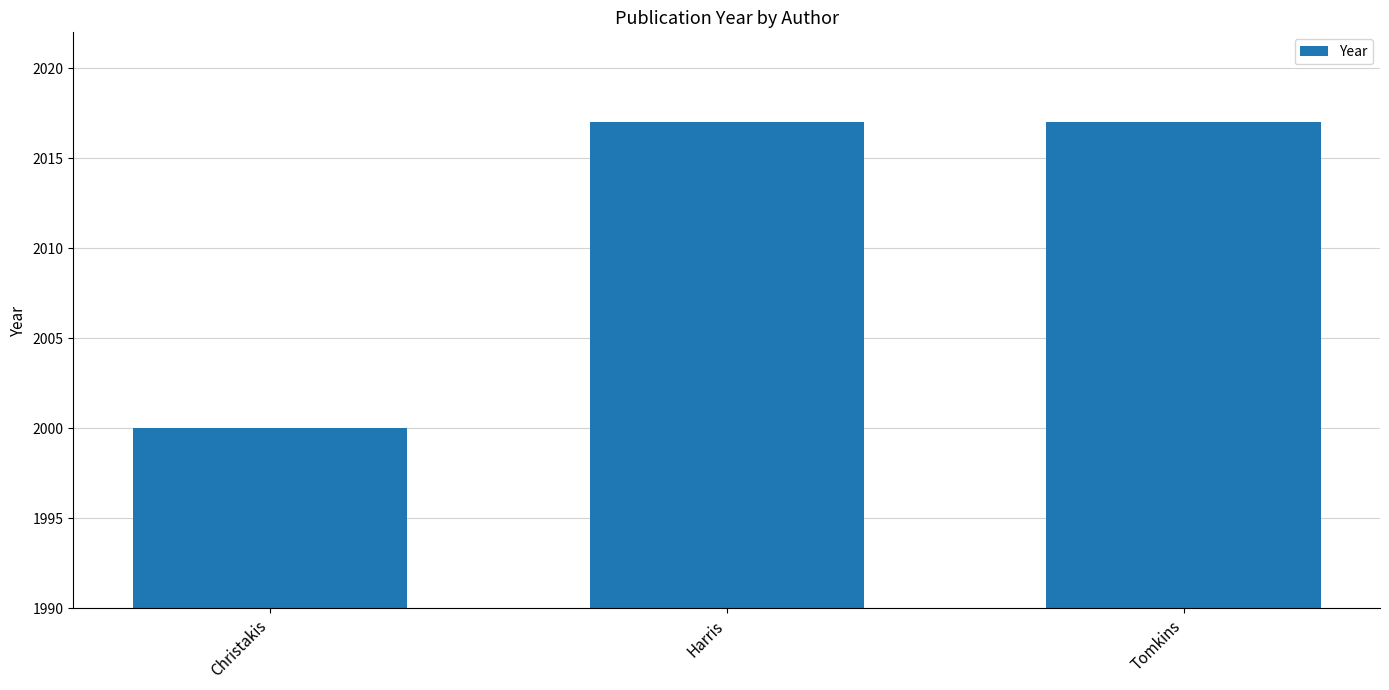

True or false: the data shows 3509 at Tomkins.

False